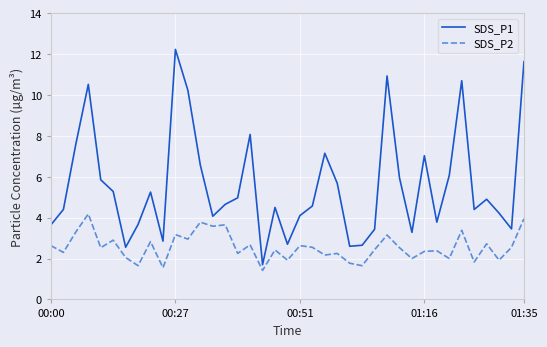

What is the smallest value displayed?

1.4